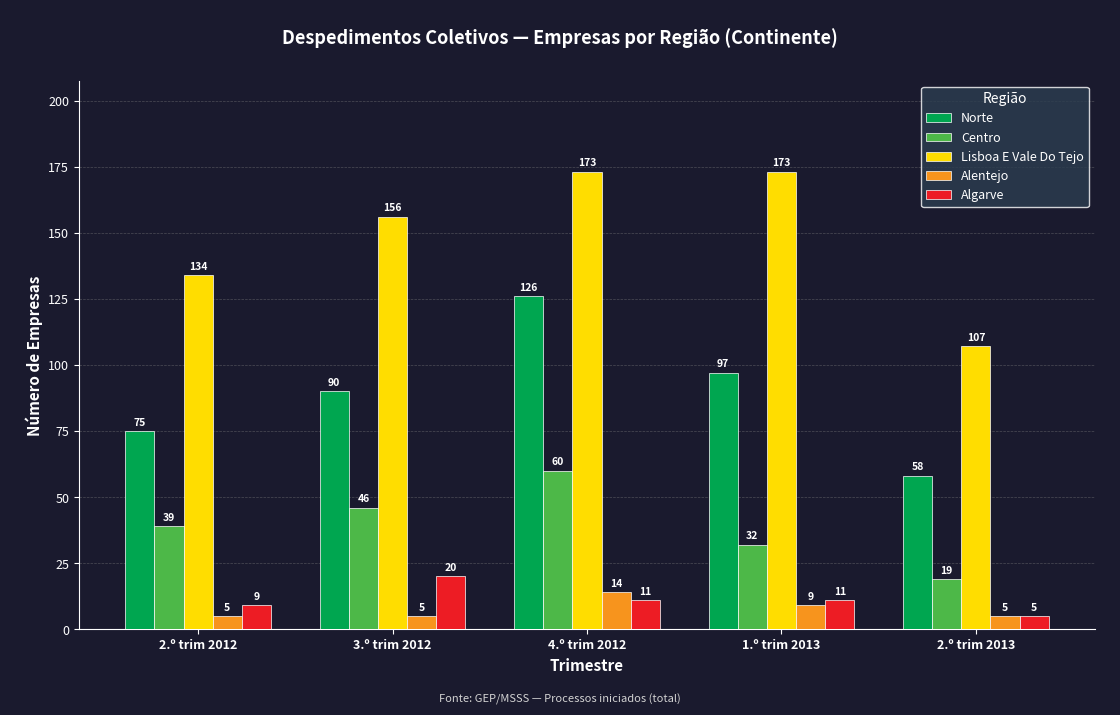

Reading left to right, transcribe all the data shown in this chart.

Norte: 2.º trim 2012=75	3.º trim 2012=90	4.º trim 2012=126	1.º trim 2013=97	2.º trim 2013=58
Centro: 2.º trim 2012=39	3.º trim 2012=46	4.º trim 2012=60	1.º trim 2013=32	2.º trim 2013=19
Lisboa E Vale Do Tejo: 2.º trim 2012=134	3.º trim 2012=156	4.º trim 2012=173	1.º trim 2013=173	2.º trim 2013=107
Alentejo: 2.º trim 2012=5	3.º trim 2012=5	4.º trim 2012=14	1.º trim 2013=9	2.º trim 2013=5
Algarve: 2.º trim 2012=9	3.º trim 2012=20	4.º trim 2012=11	1.º trim 2013=11	2.º trim 2013=5